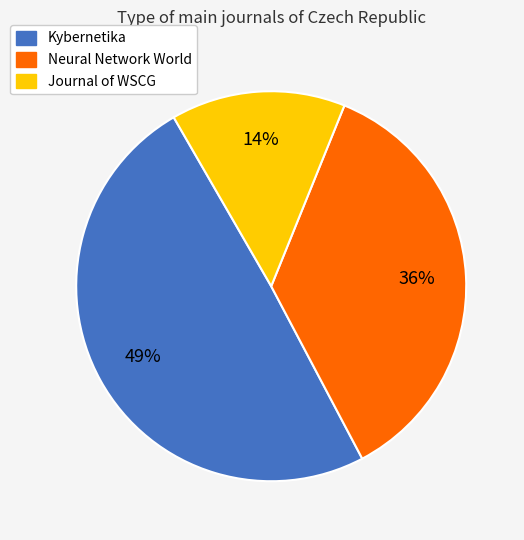

How many slices are in this pie chart?

3